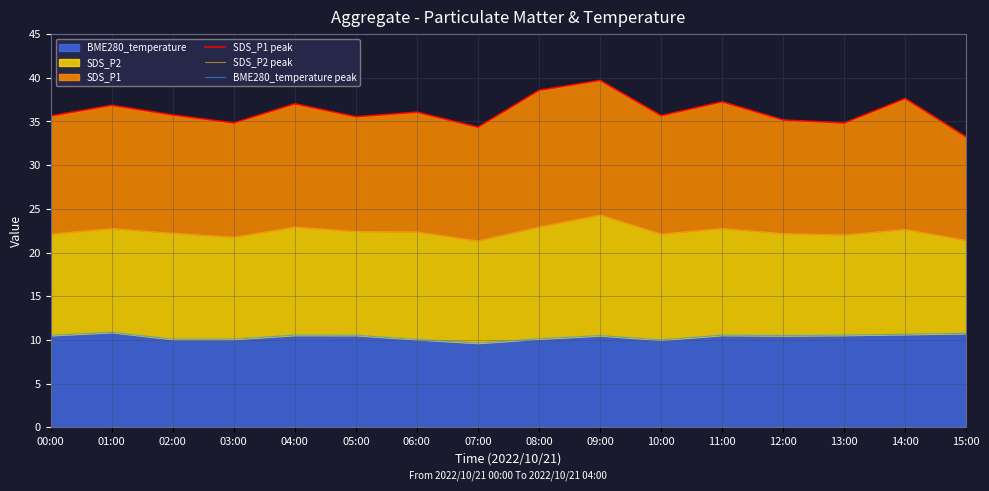

The value of SDS_P2 peak at 15:00 is 29.3. True or false?

False